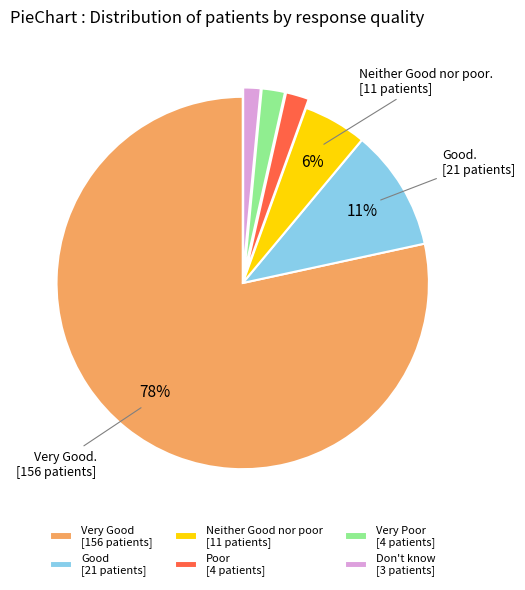

Between Neither Good nor poor [11 patients] and Very Good [156 patients], which is larger?

Very Good [156 patients]